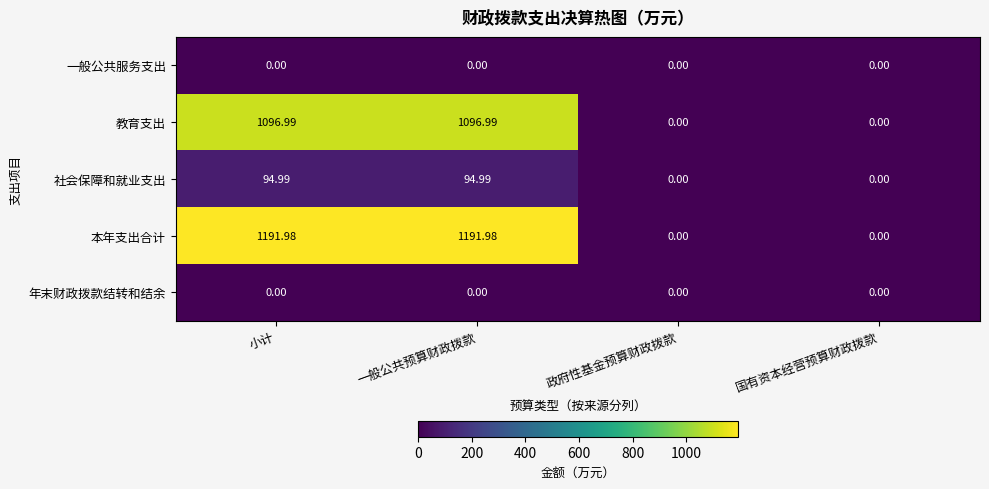

Which series has the largest total across all categories?

本年支出合计